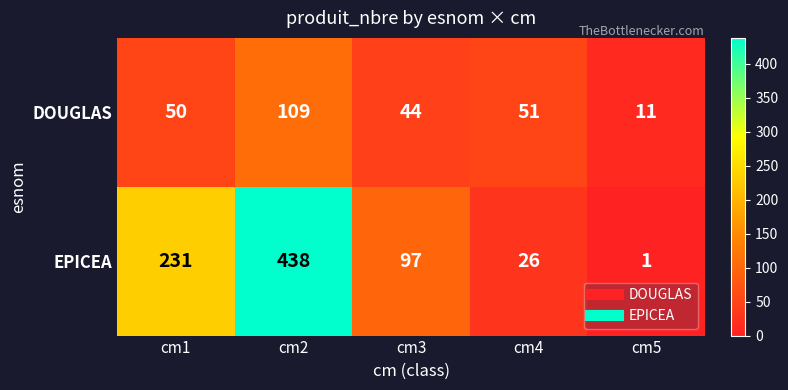

What is the sum of all EPICEA values?

793